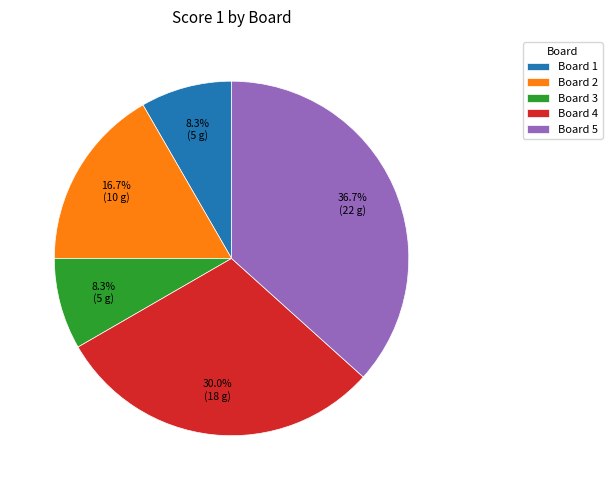

What percentage is the Board 3 slice, to the nearest percent?

8%